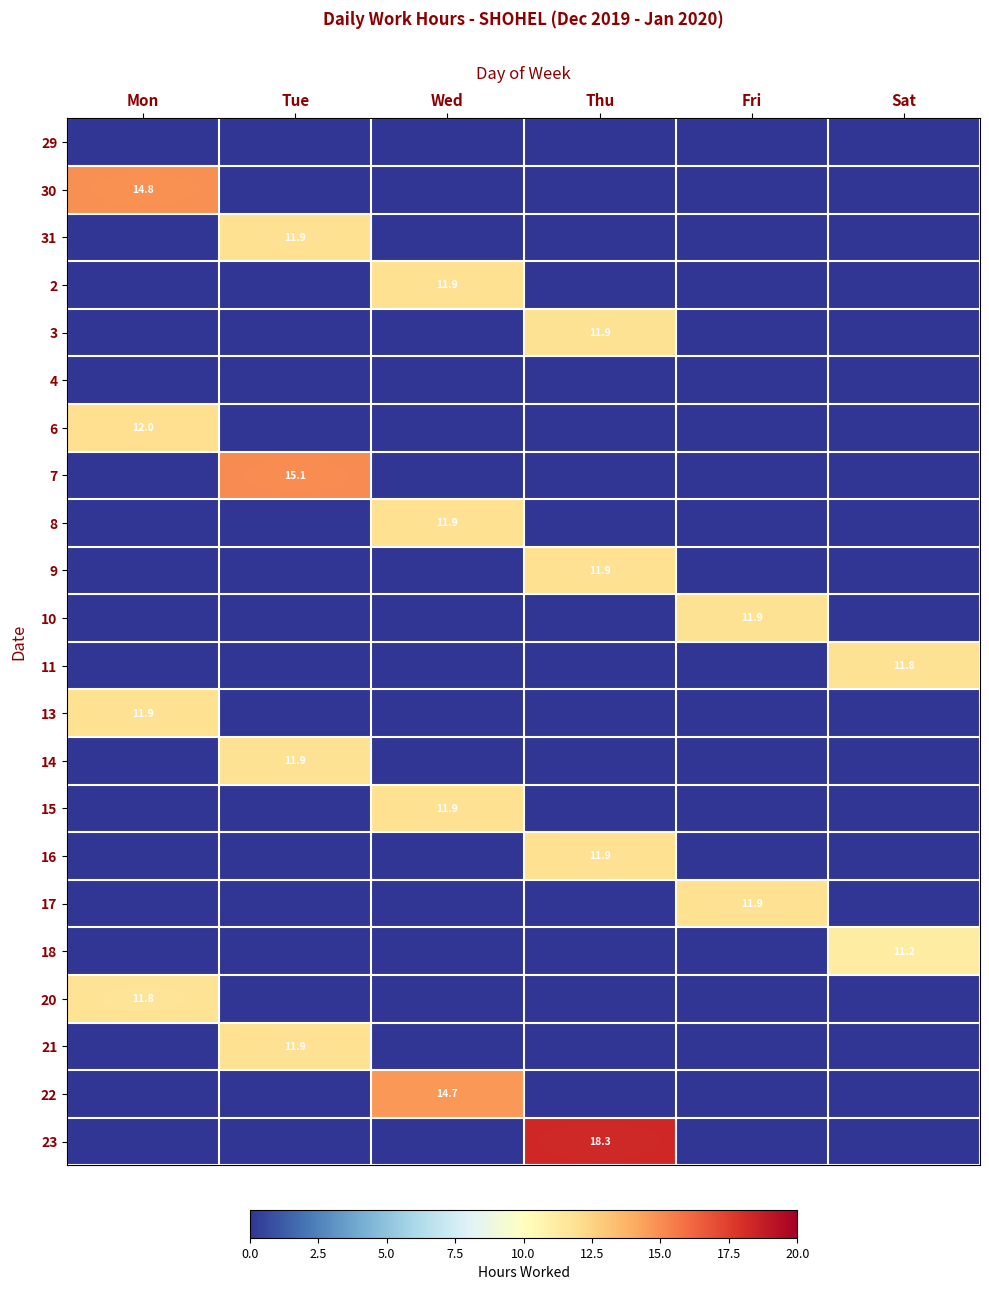

True or false: 20 has a value of 17.9 at Mon.

False